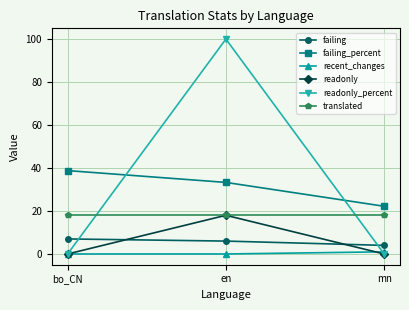

How many series are shown in this chart?

6